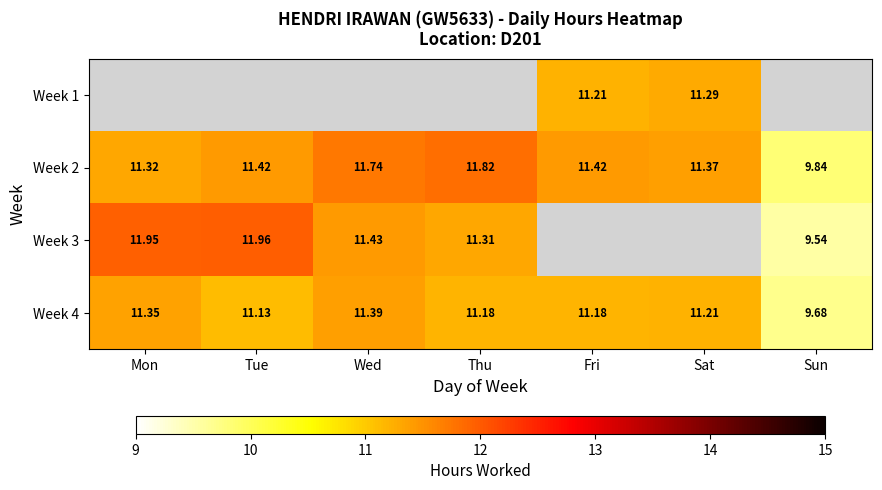

What is the maximum value for Week 2?

11.8